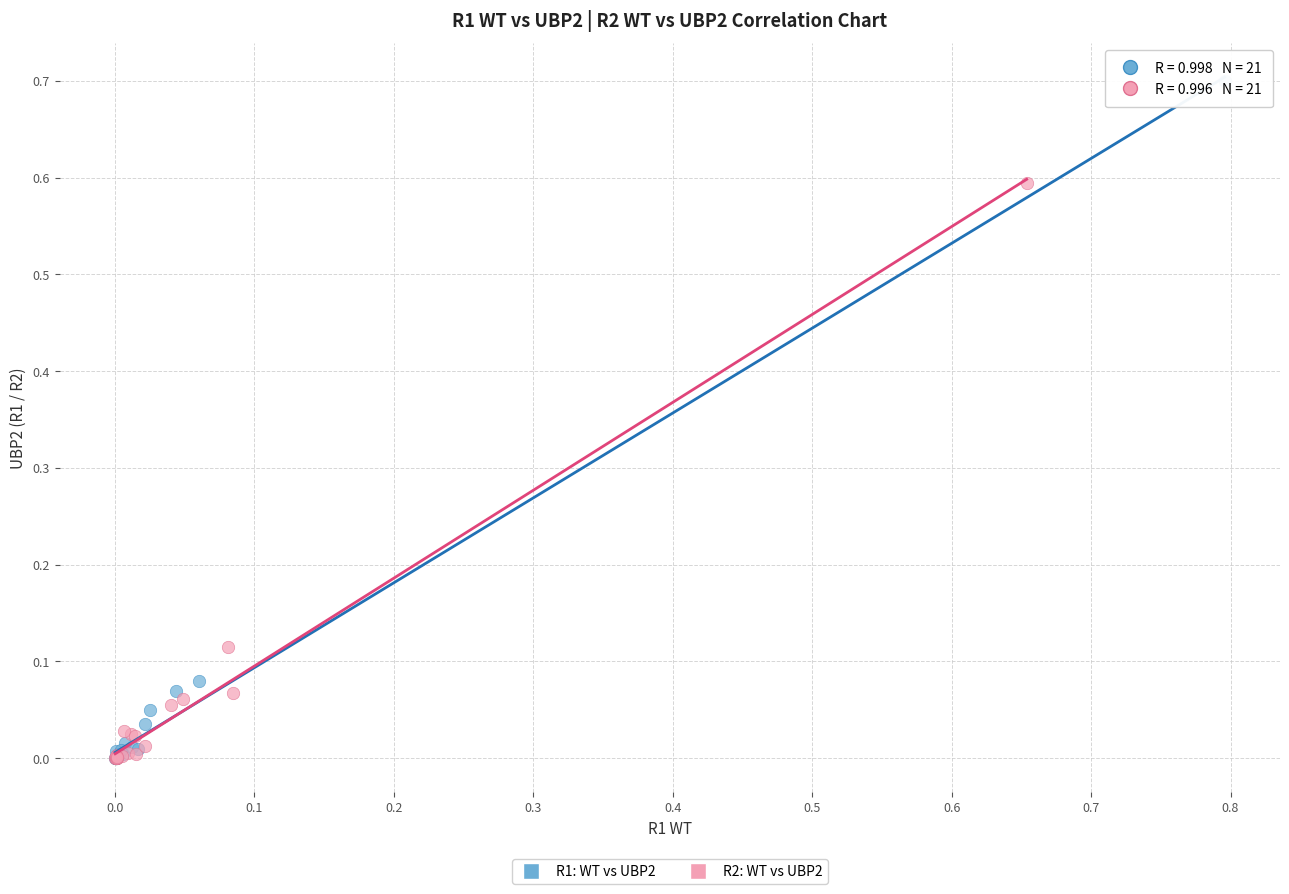

Which series has the widest spread of Y values?

R1: WT vs UBP2